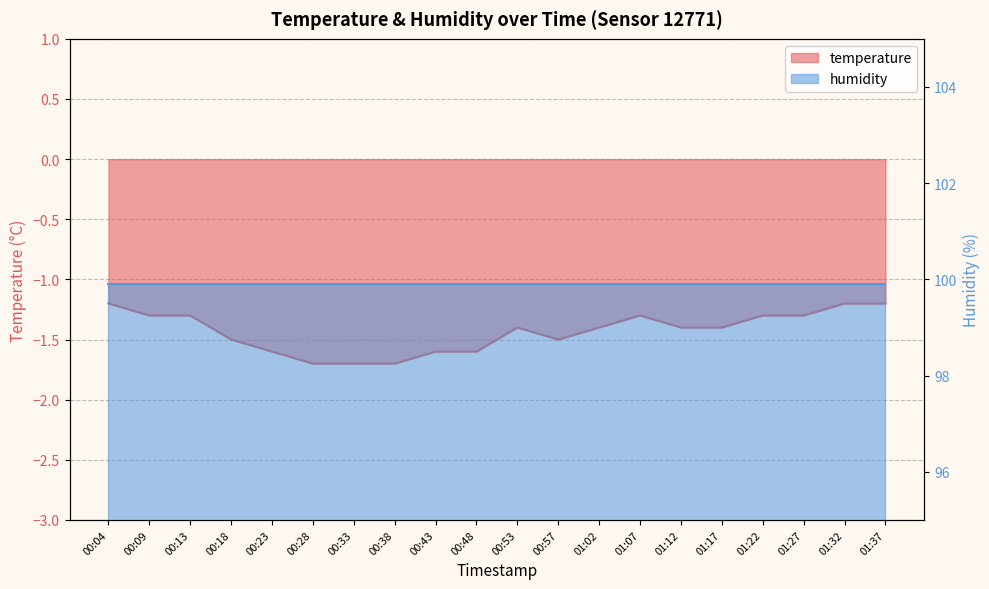

Reading left to right, extract all data points from this chart.

00:04=-1.2	00:09=-1.3	00:13=-1.3	00:18=-1.5	00:23=-1.6	00:28=-1.7	00:33=-1.7	00:38=-1.7	00:43=-1.6	00:48=-1.6	00:53=-1.4	00:57=-1.5	01:02=-1.4	01:07=-1.3	01:12=-1.4	01:17=-1.4	01:22=-1.3	01:27=-1.3	01:32=-1.2	01:37=-1.2